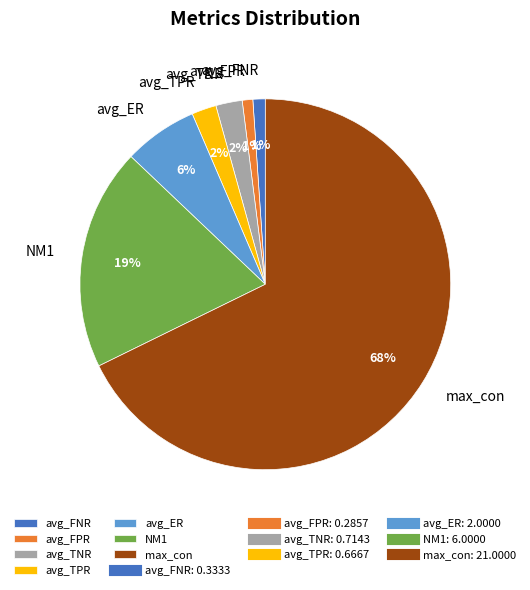

True or false: avg_ER accounts for 1% of the total.

False